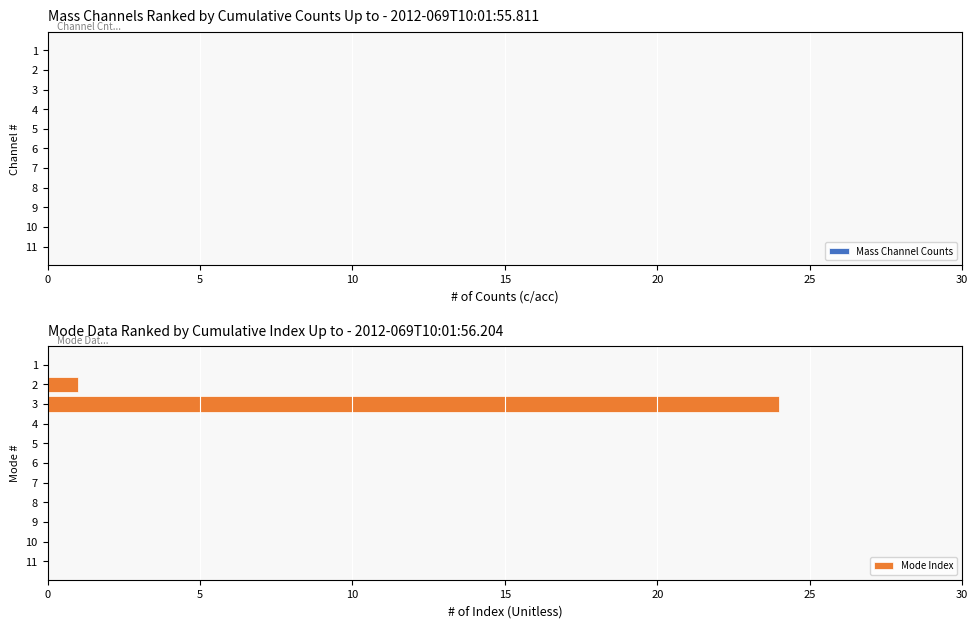

What is the maximum value shown in the chart?

24